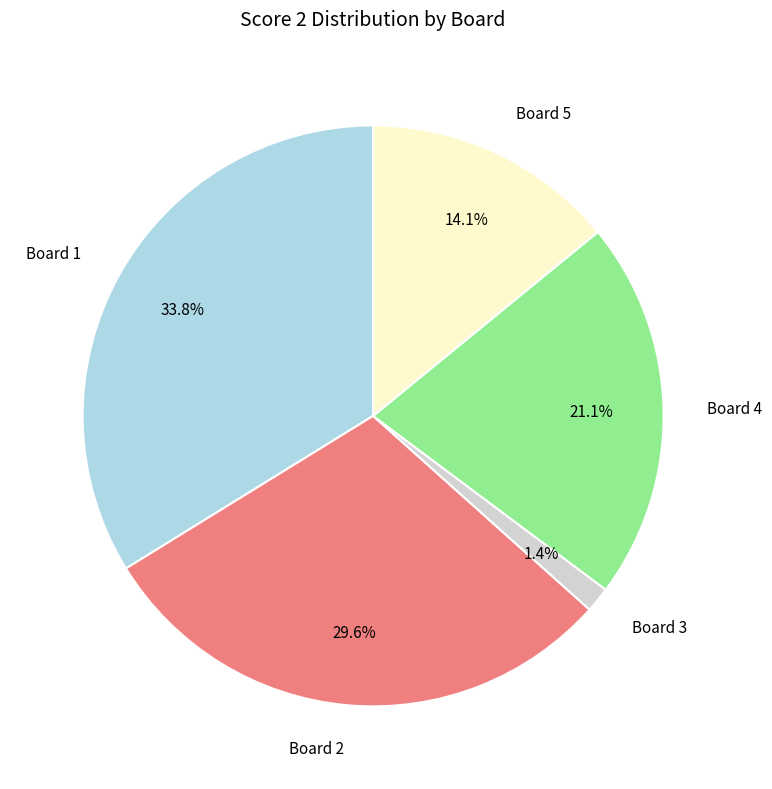

What is the total percentage of Board 5 and Board 3?

15.5%